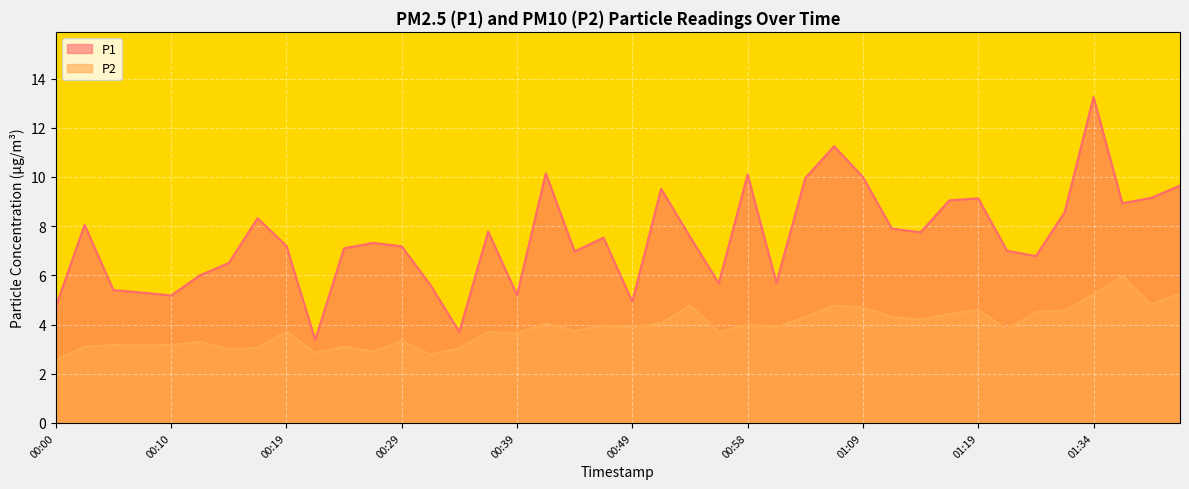

What value does the P2 series have at 00:41?

4.0